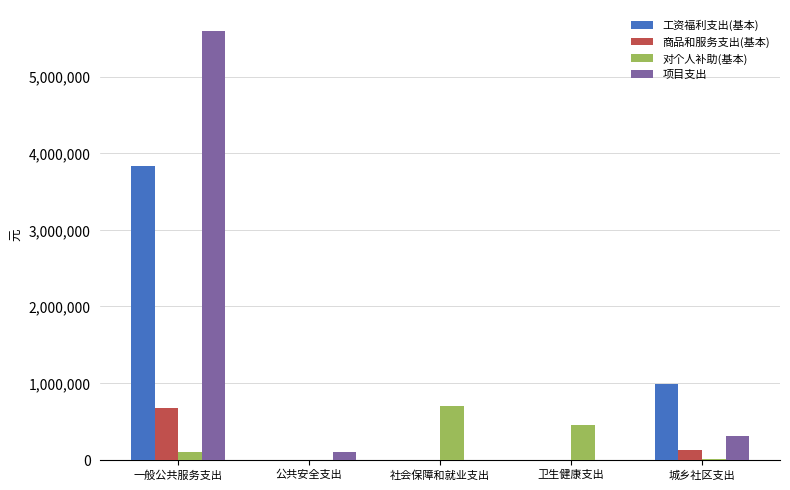

Between 一般公共服务支出 and 社会保障和就业支出, which series saw the biggest shift?

项目支出